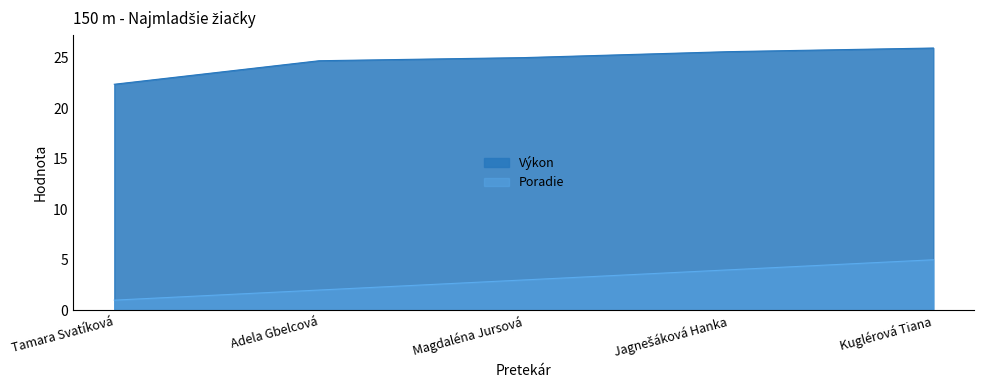

What is the smallest value displayed?

1.0